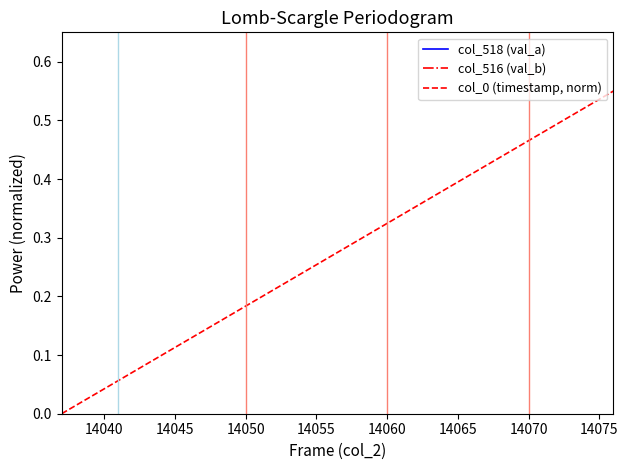

How many distinct data groups are displayed?

3